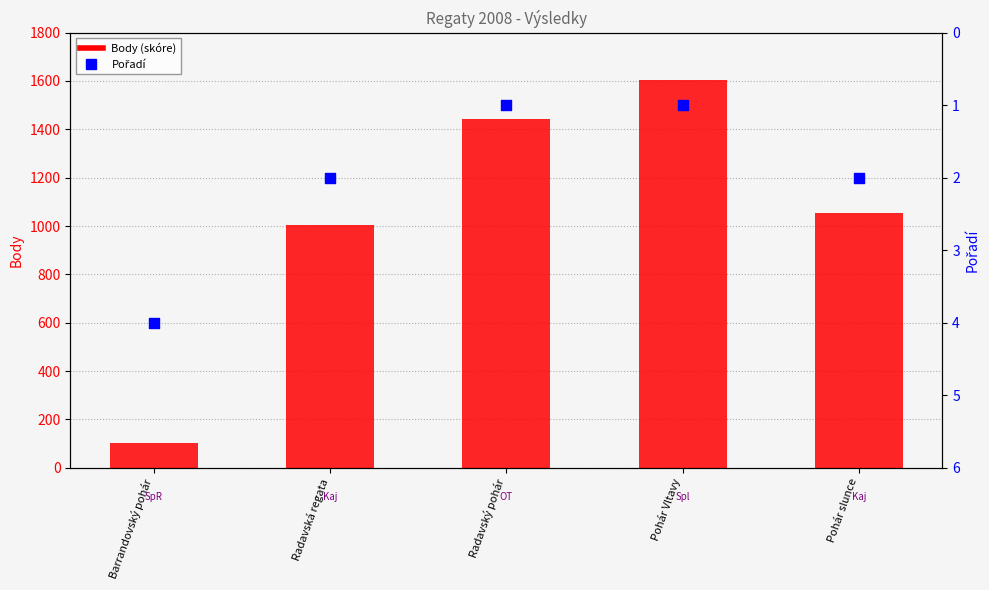

What is the total value across all series at Radavská regata?

1006